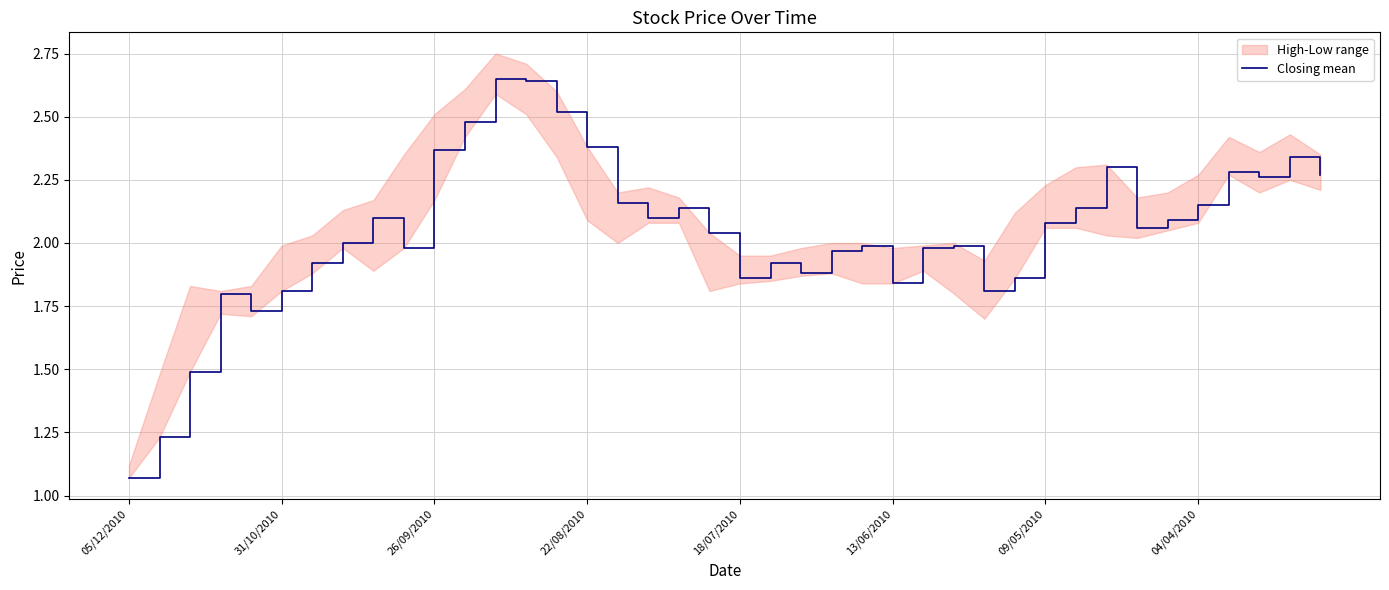

True or false: Closing mean has a value of 1.5 at 05/12/2010.

False